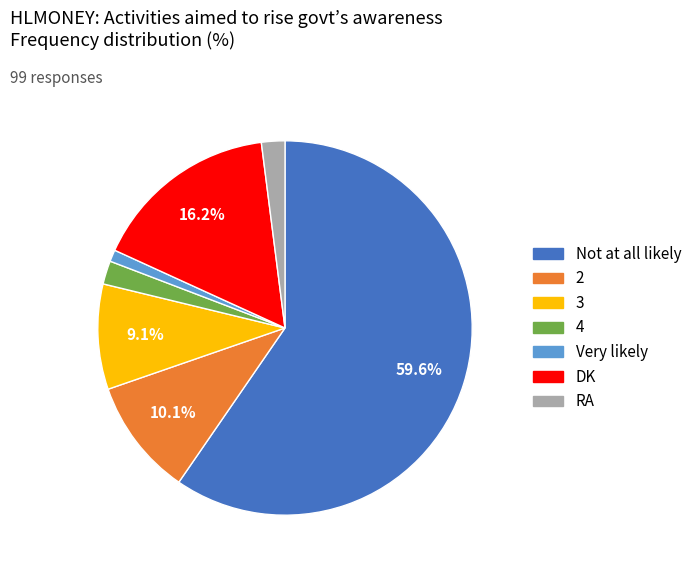

What percentage is NOT represented by Not at all likely?

40.4%